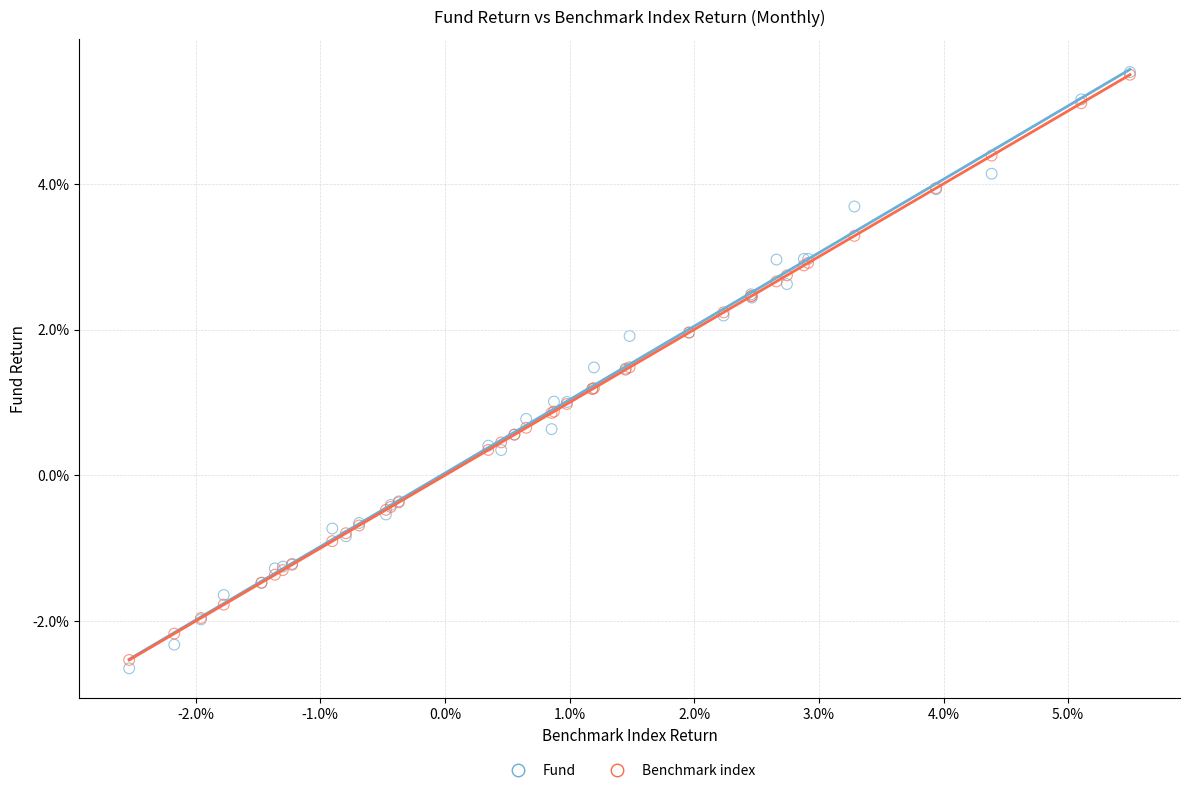

Which series reaches the minimum Y coordinate?

Fund